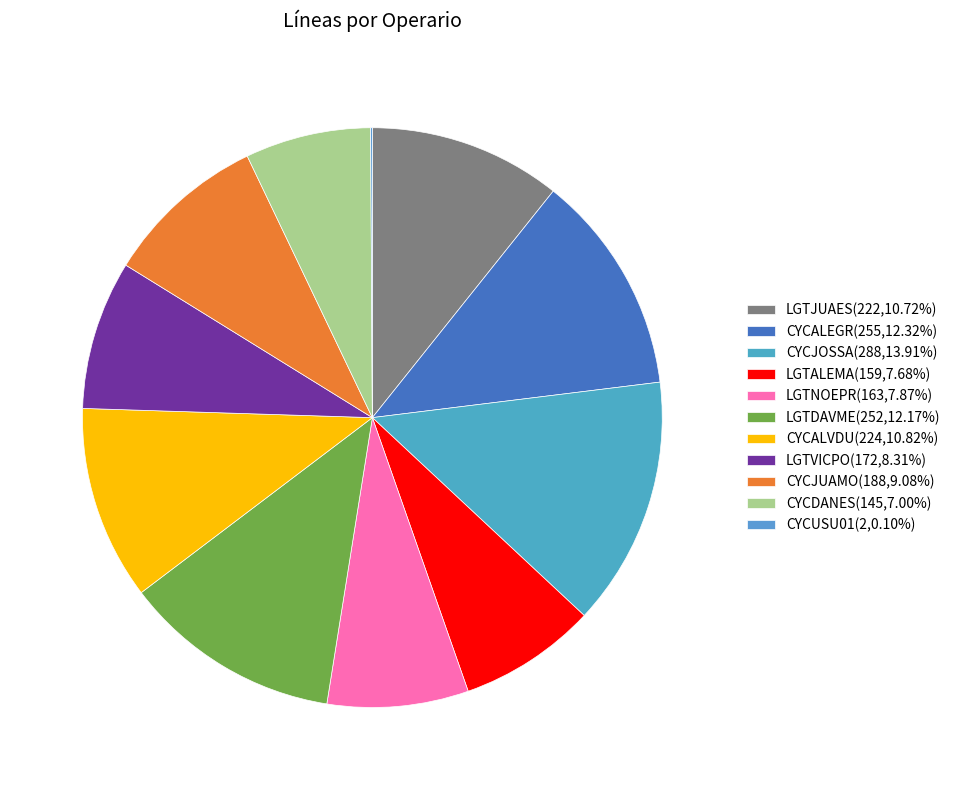

Is the sum of LGTJUAES and CYCALEGR greater than half?

No